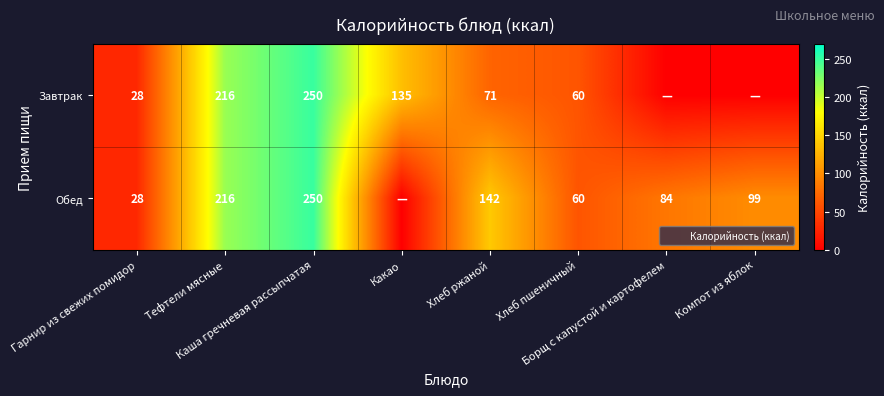

Which series has the largest range (max minus min)?

Завтрак